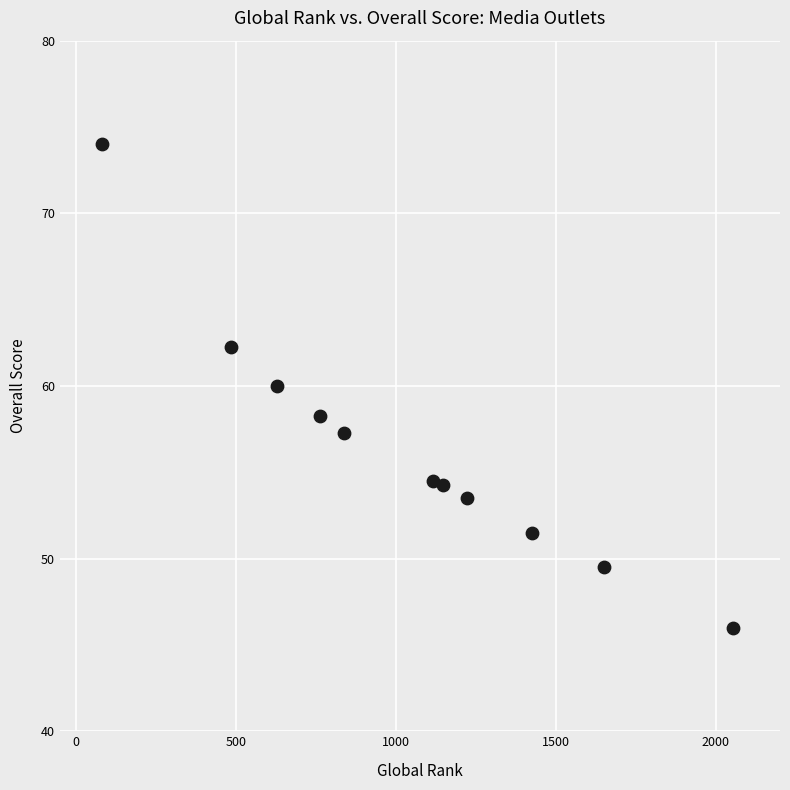

What is the range of X values (max minus min)?

1971.0